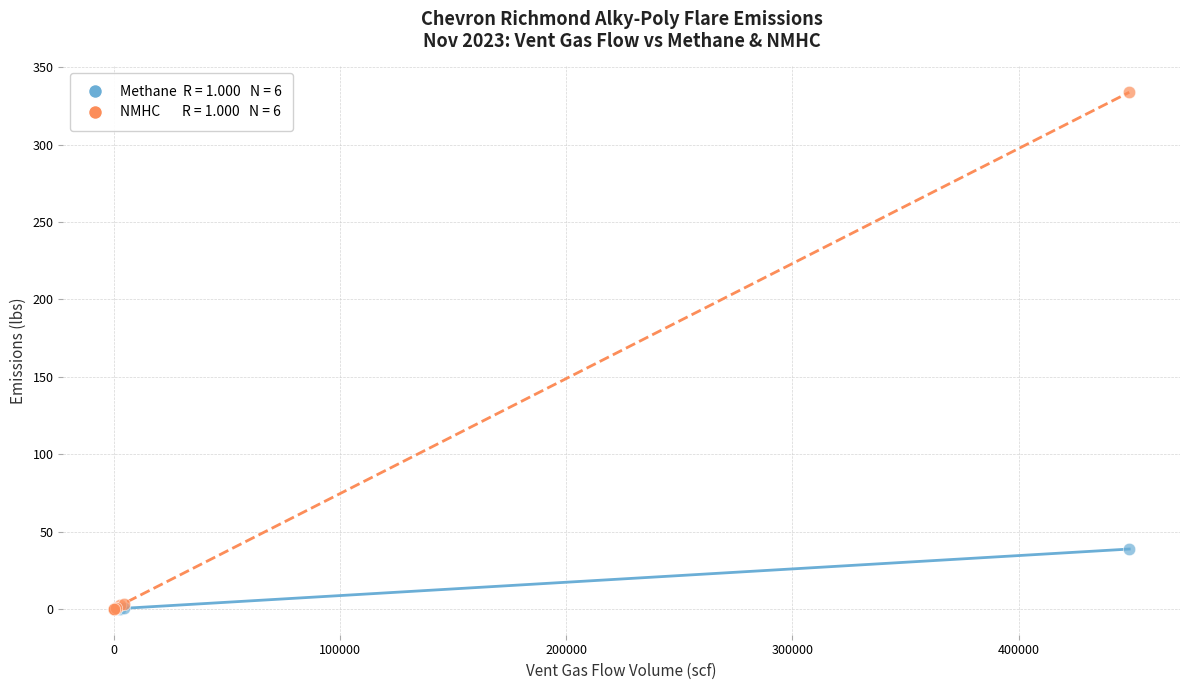

Across all series, what Y value is closest to 166?

38.7